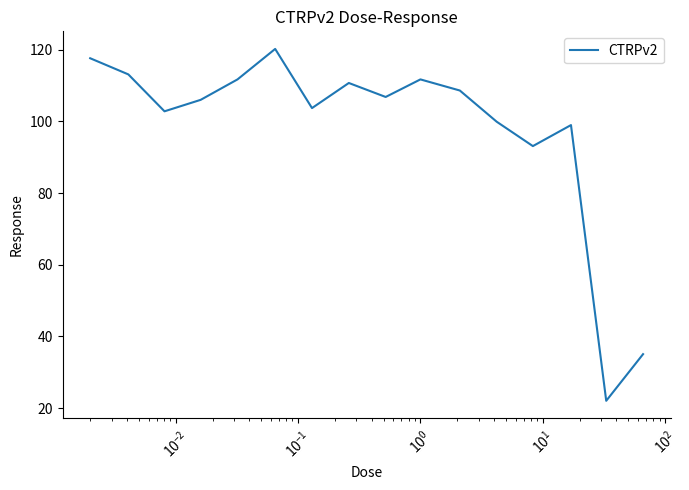

What is the smallest value displayed?

22.1